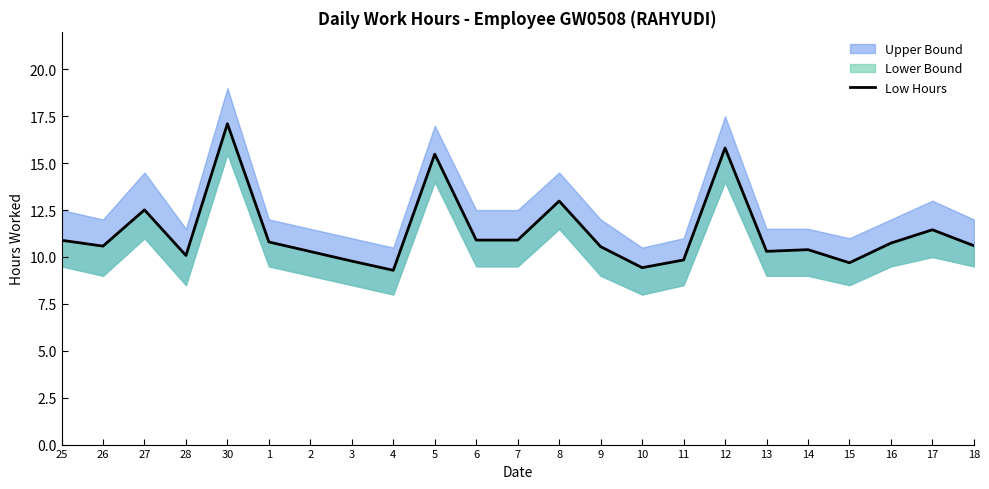

How many values exceed 10?

18